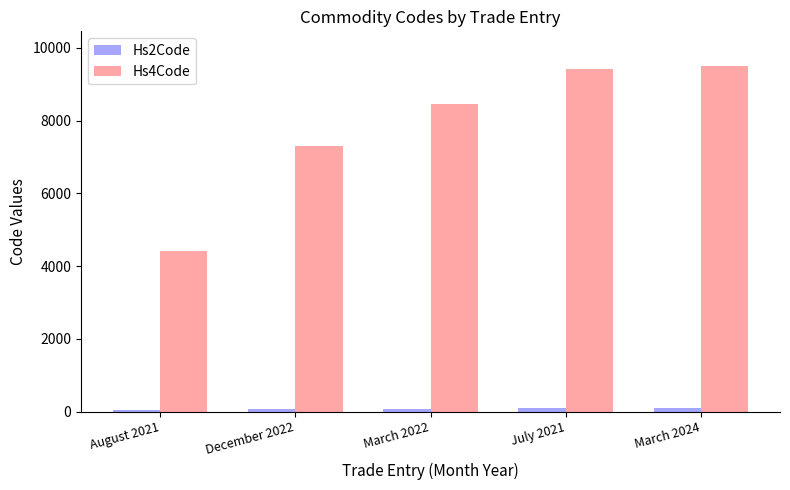

The value of Hs4Code at December 2022 is 7314. True or false?

True